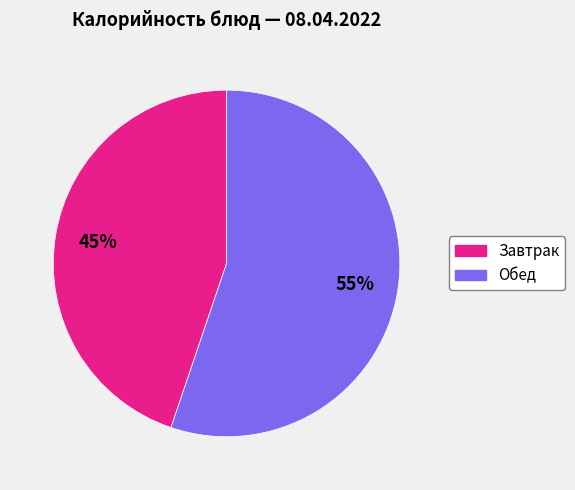

Count the number of slices in the pie.

2